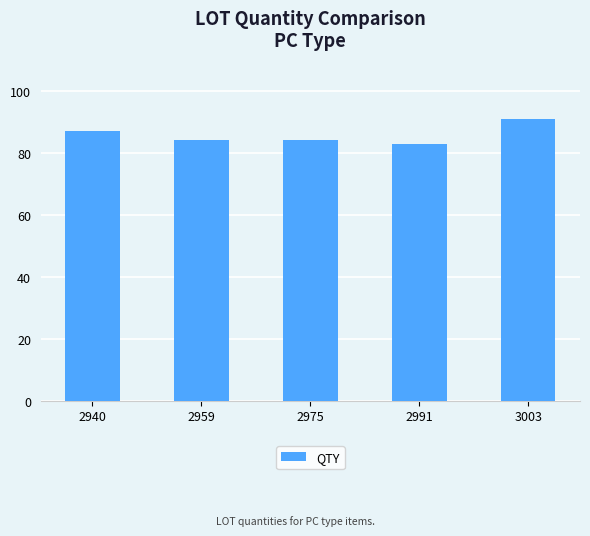

At which label is the value closest to 87?

2940